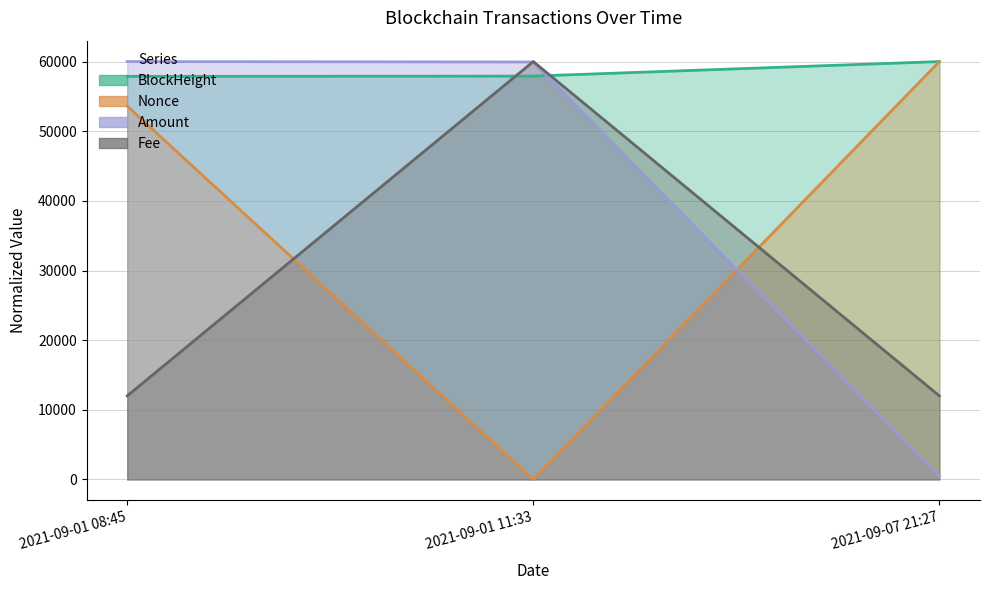

At which label does Nonce reach its minimum?

2021-09-01 11:33